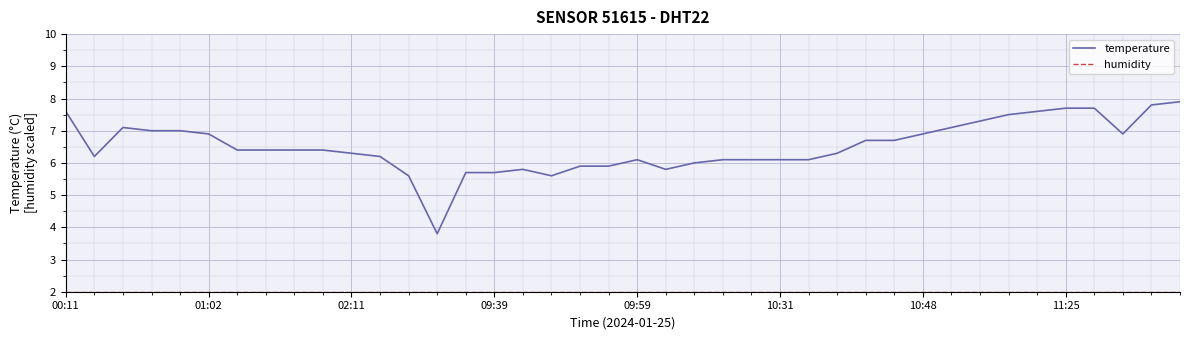

Which series has the widest spread of values?

temperature